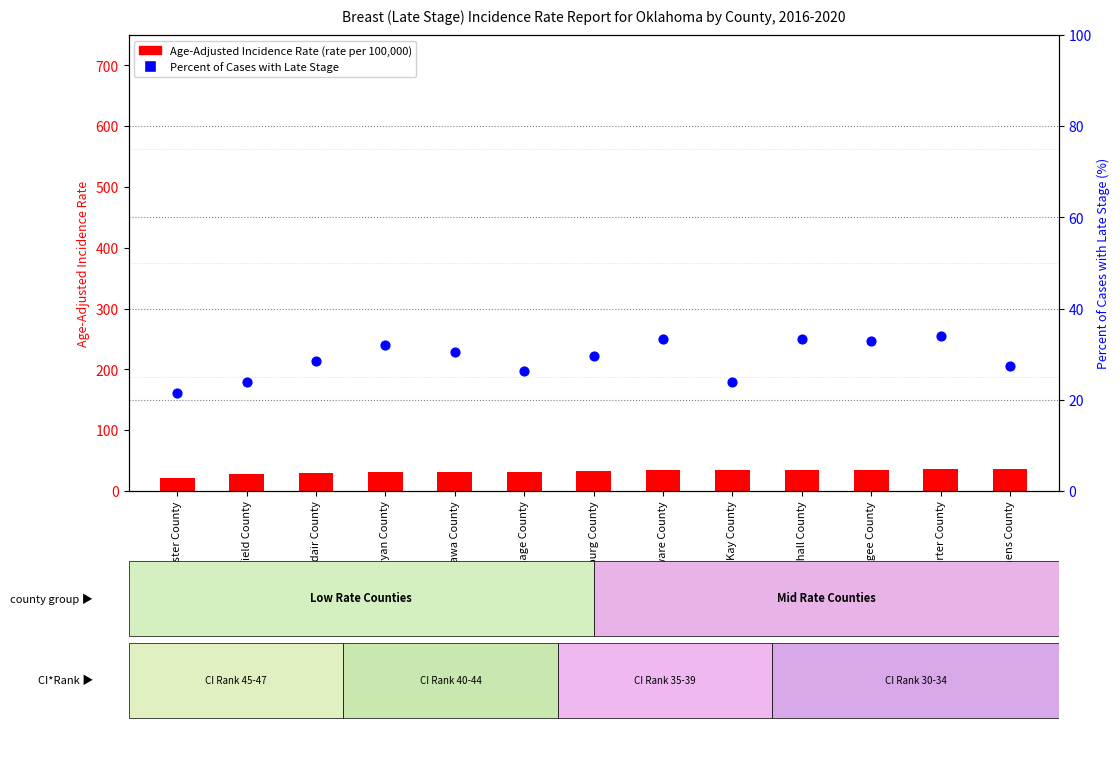

Which series reaches the maximum Y coordinate?

Age-Adjusted Incidence Rate